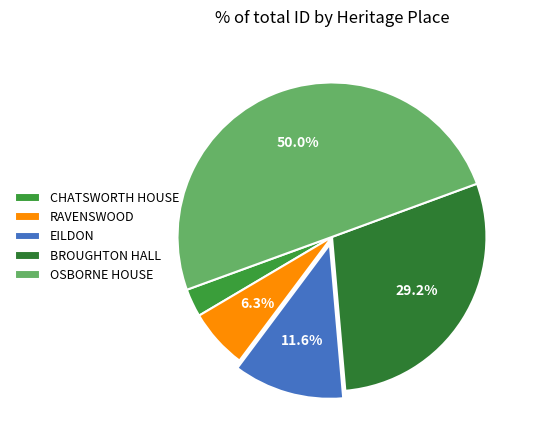

Approximately how many times larger is the value at EILDON compared to BROUGHTON HALL?

0.4